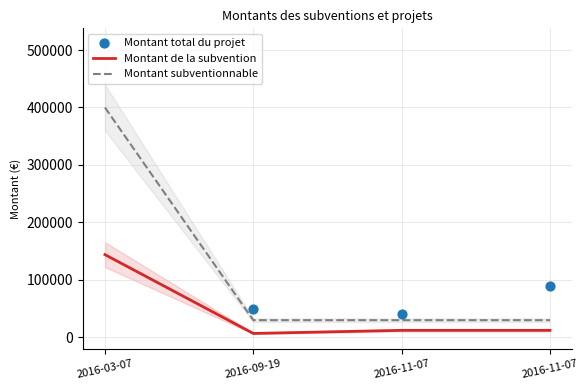

Which series has the largest total across all categories?

Montant total du projet